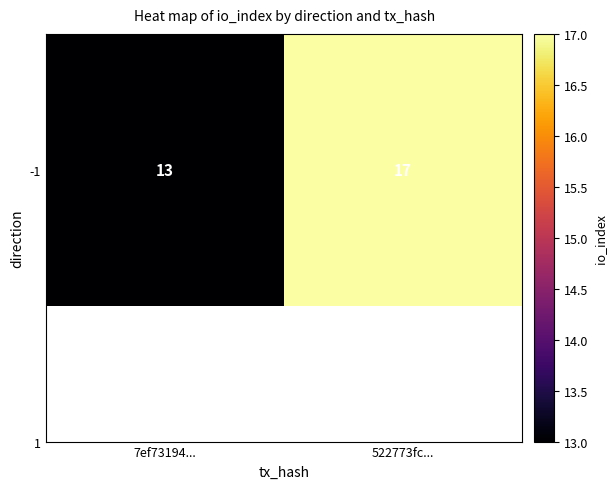

Reading left to right, what are all the values shown in this chart?

7ef73194...=13	522773fc...=17